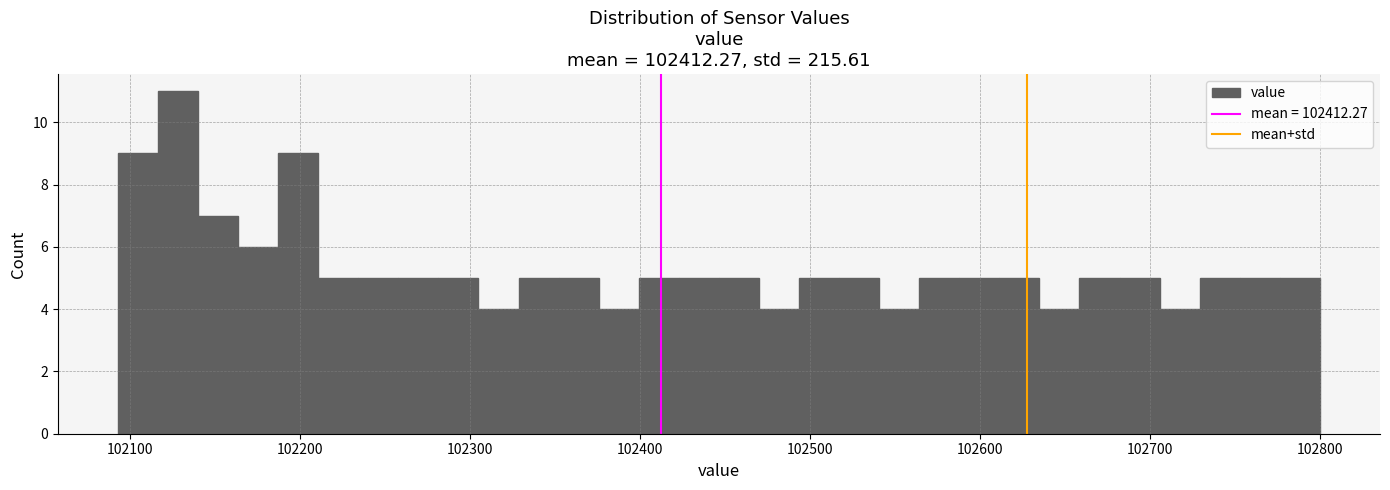

Read against the x-axis, roughly where is the centre of the tallest bar?

102130